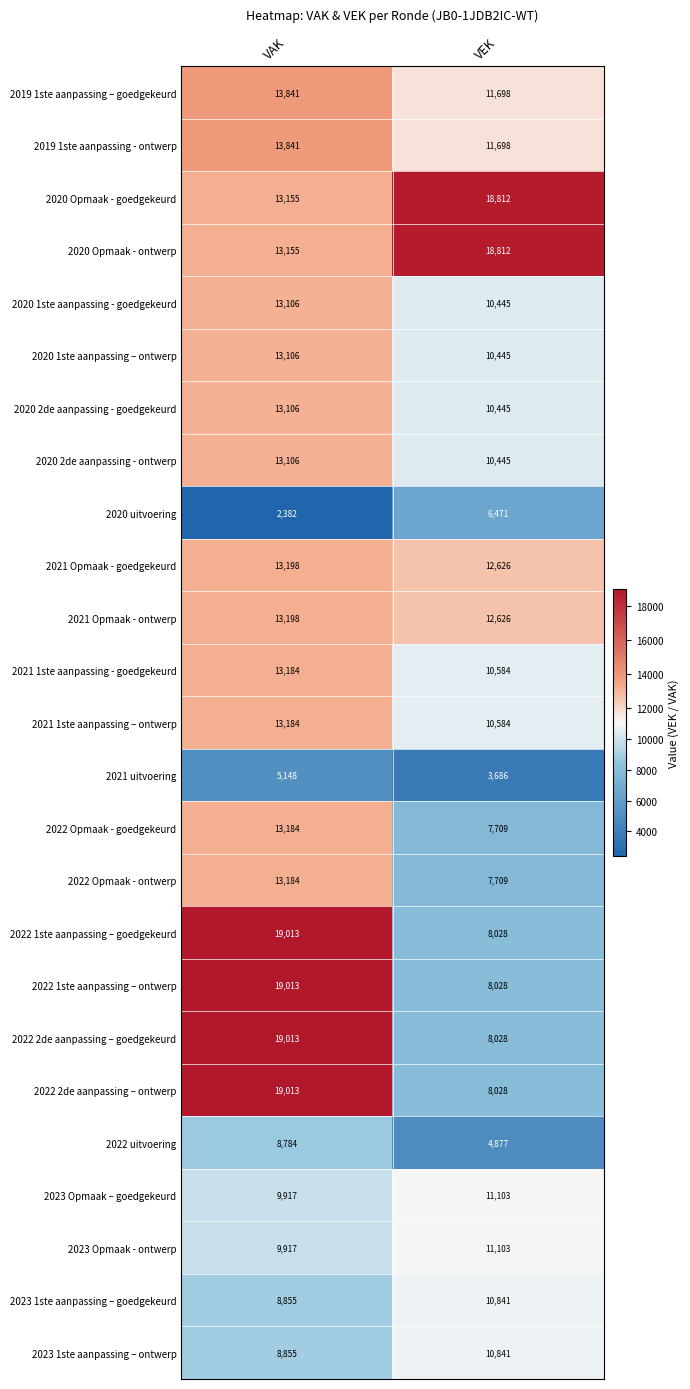

The value of 2022 uitvoering at VEK is 4877. True or false?

True